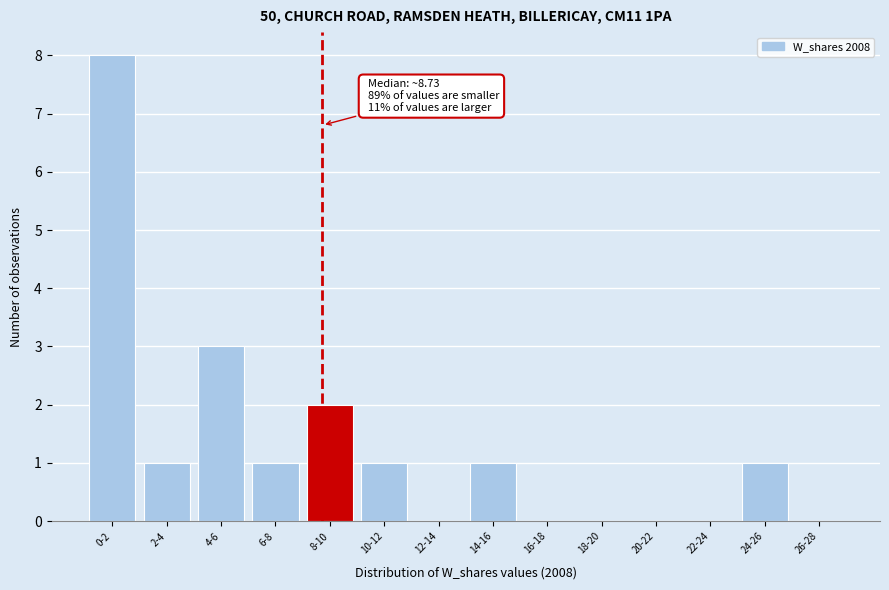

Reading left to right, list all the values displayed in this chart.

0-2=8	2-4=1	4-6=3	6-8=1	8-10=2	10-12=1	12-14=0	14-16=1	16-18=0	18-20=0	20-22=0	22-24=0	24-26=1	26-28=0